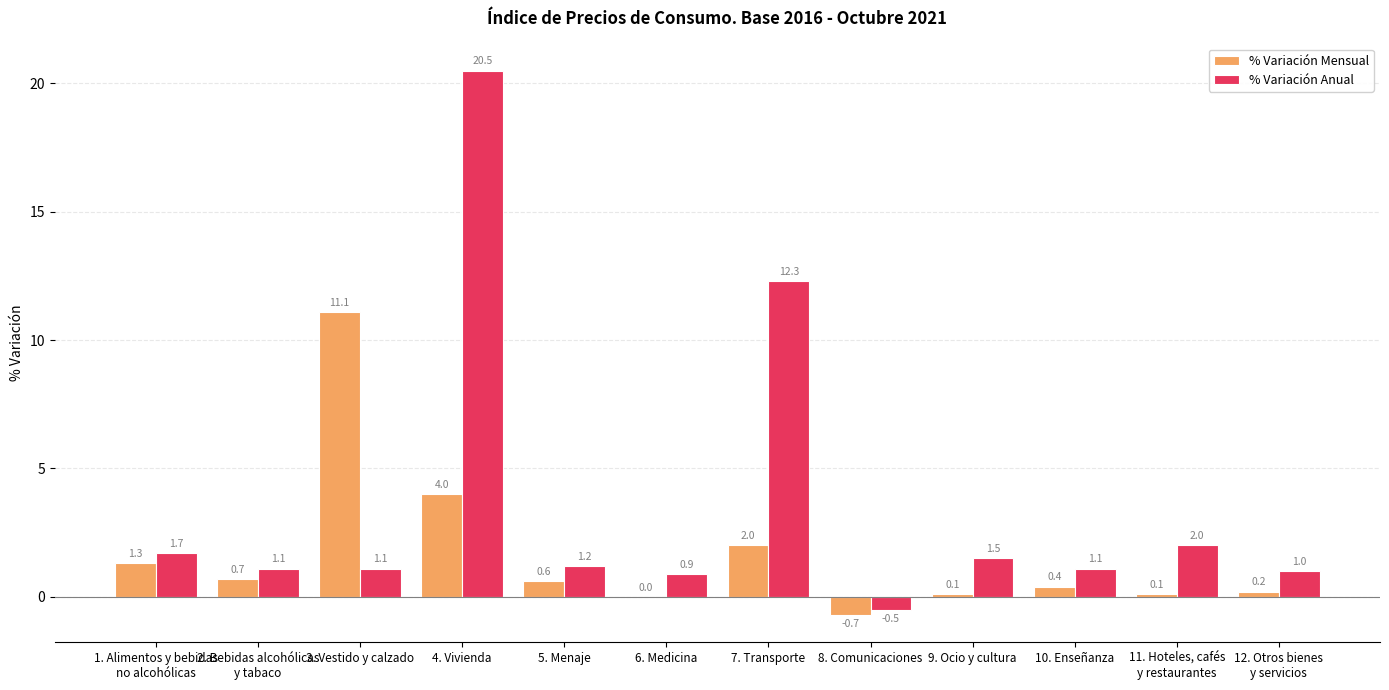

Where is % Variación Mensual nearest to the value 5?

4. Vivienda